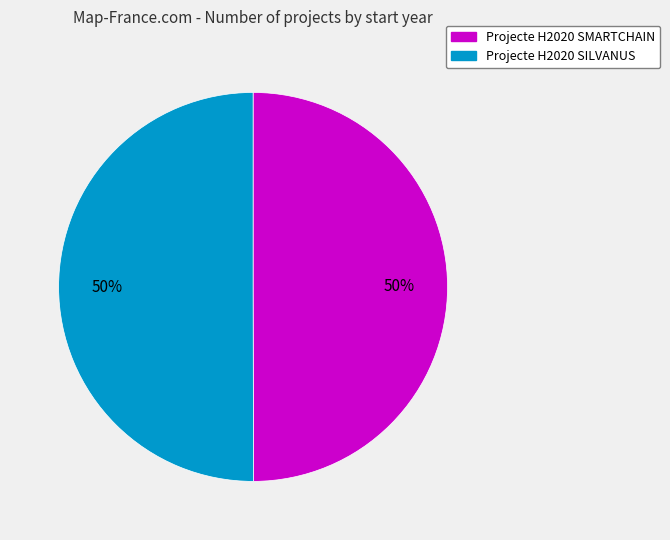

Is the sum of Projecte H2020 SILVANUS and Projecte H2020 SMARTCHAIN greater than half?

Yes